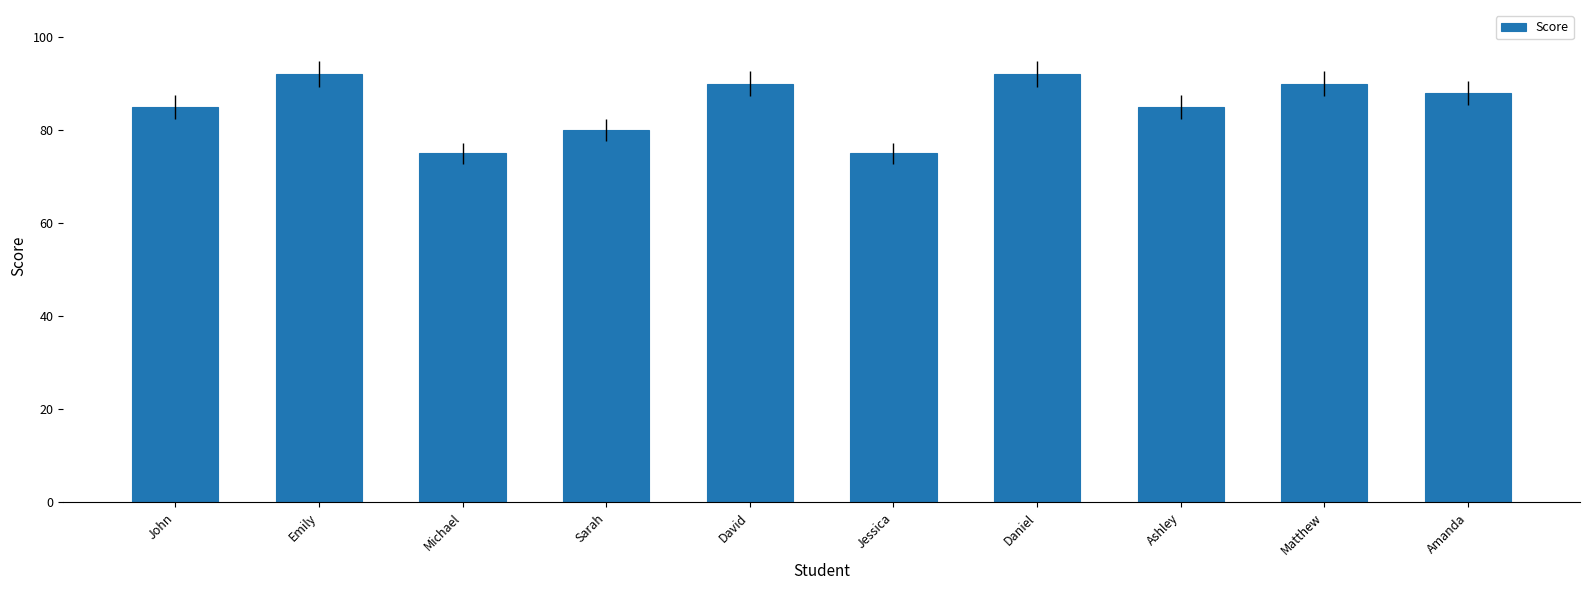

Reading left to right, what are all the values shown in this chart?

85	92	75	80	90	75	92	85	90	88